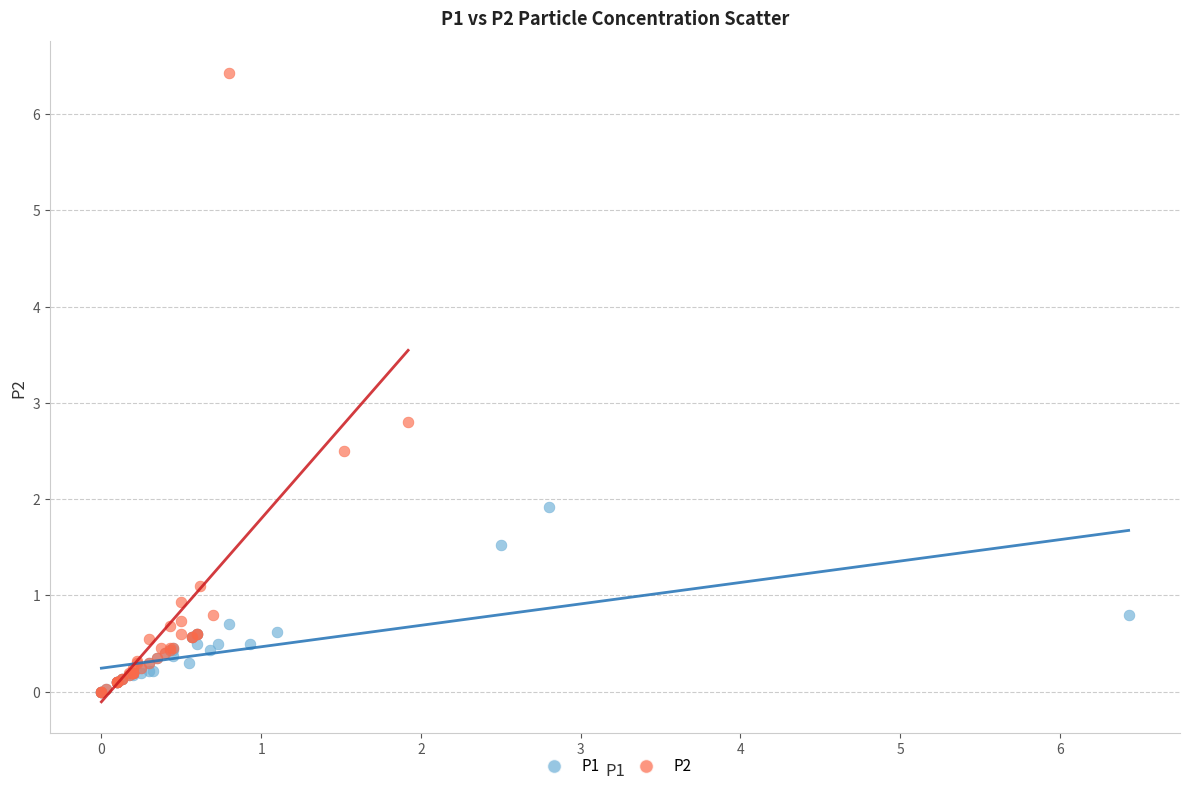

What are all the series names shown in the legend?

P1, P2